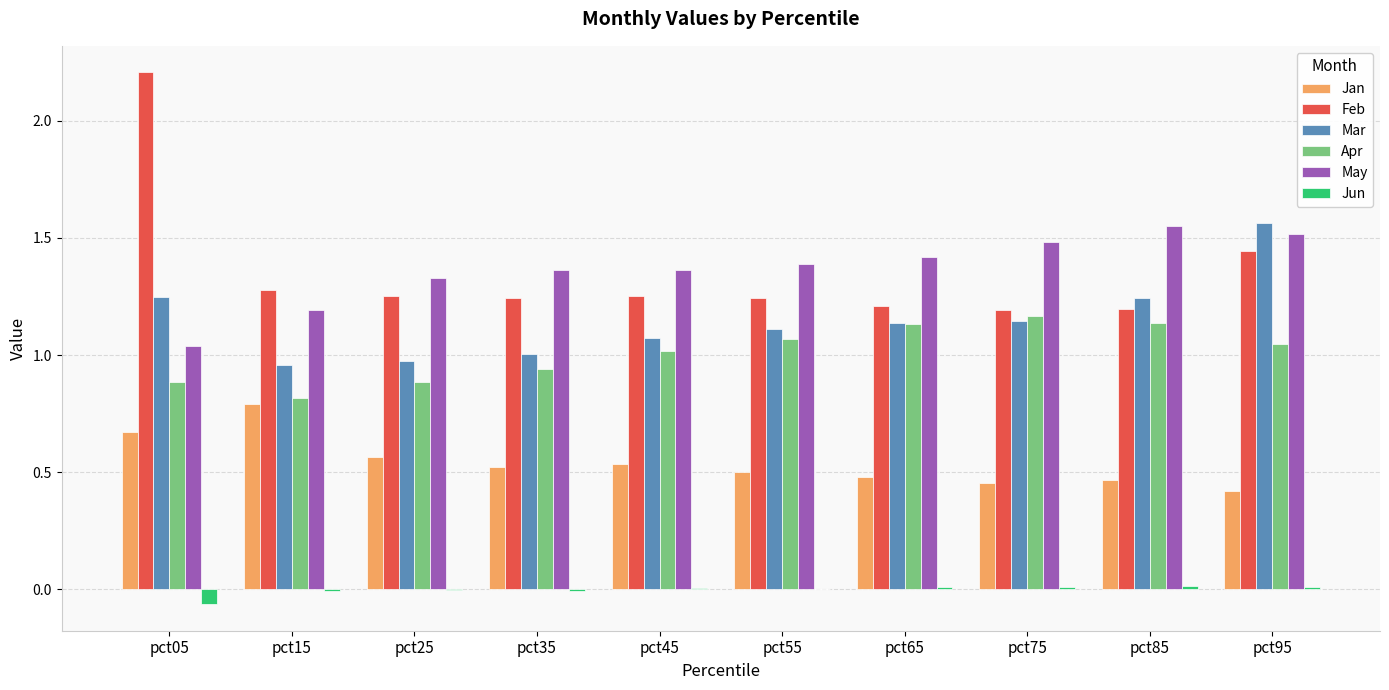

What are all the series names shown in the legend?

Jan, Feb, Mar, Apr, May, Jun